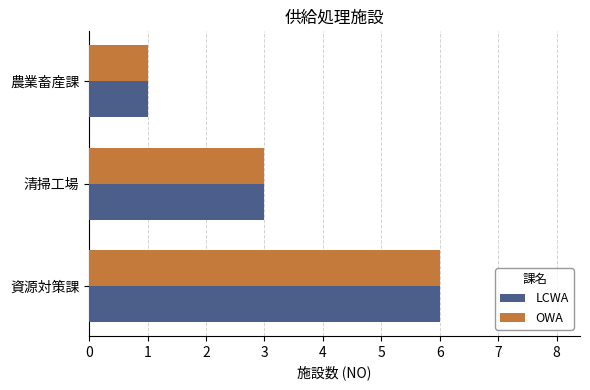

Is it true that OWA equals 6 at 資源対策課?

True